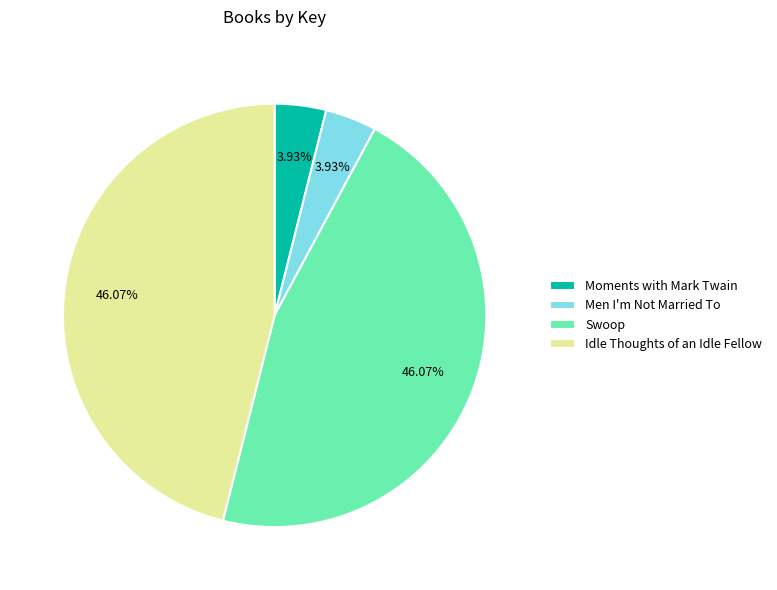

The Men I'm Not Married To slice represents 4% of the pie. True or false?

True